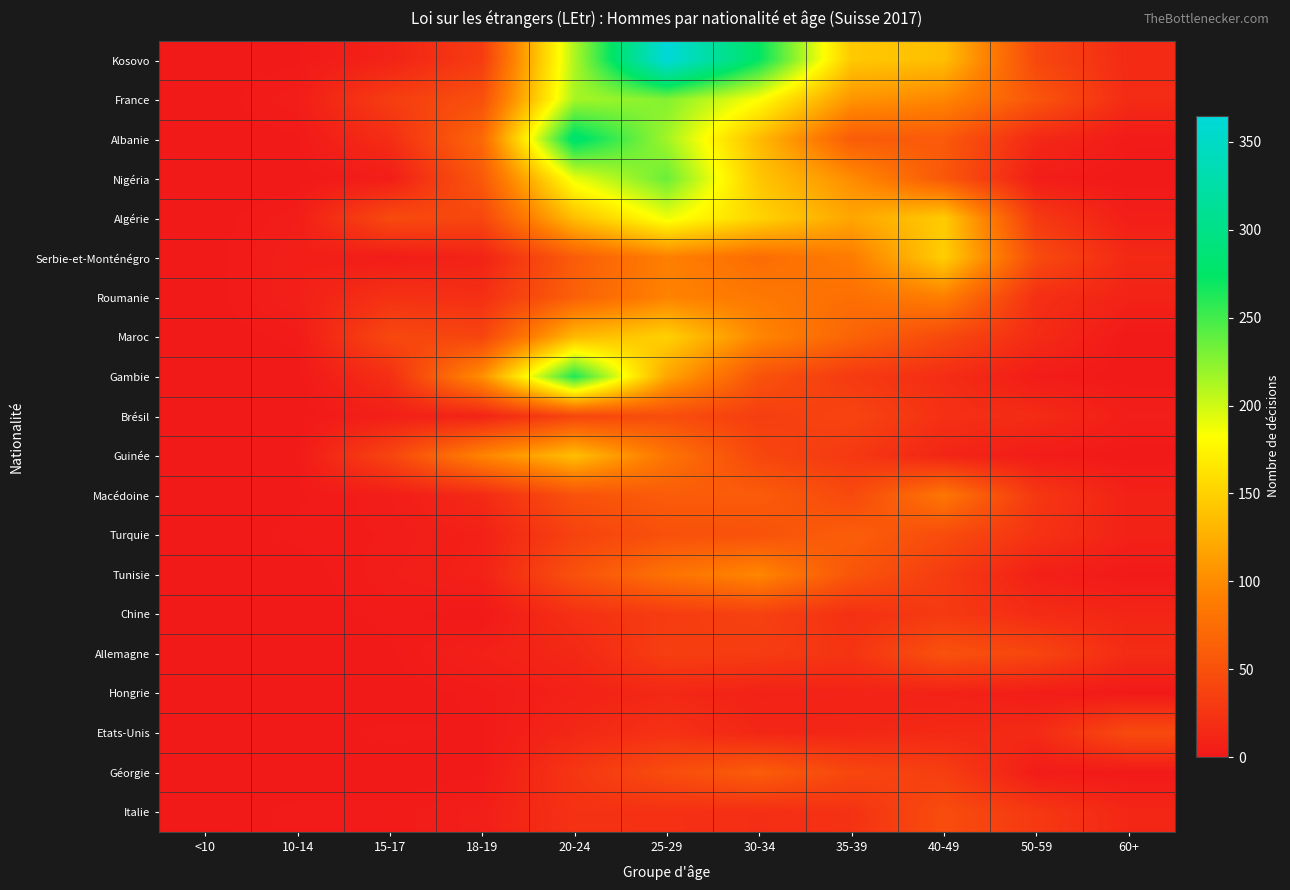

Which series changed the most between <10 and 40-49?

Serbie-et-Monténégro